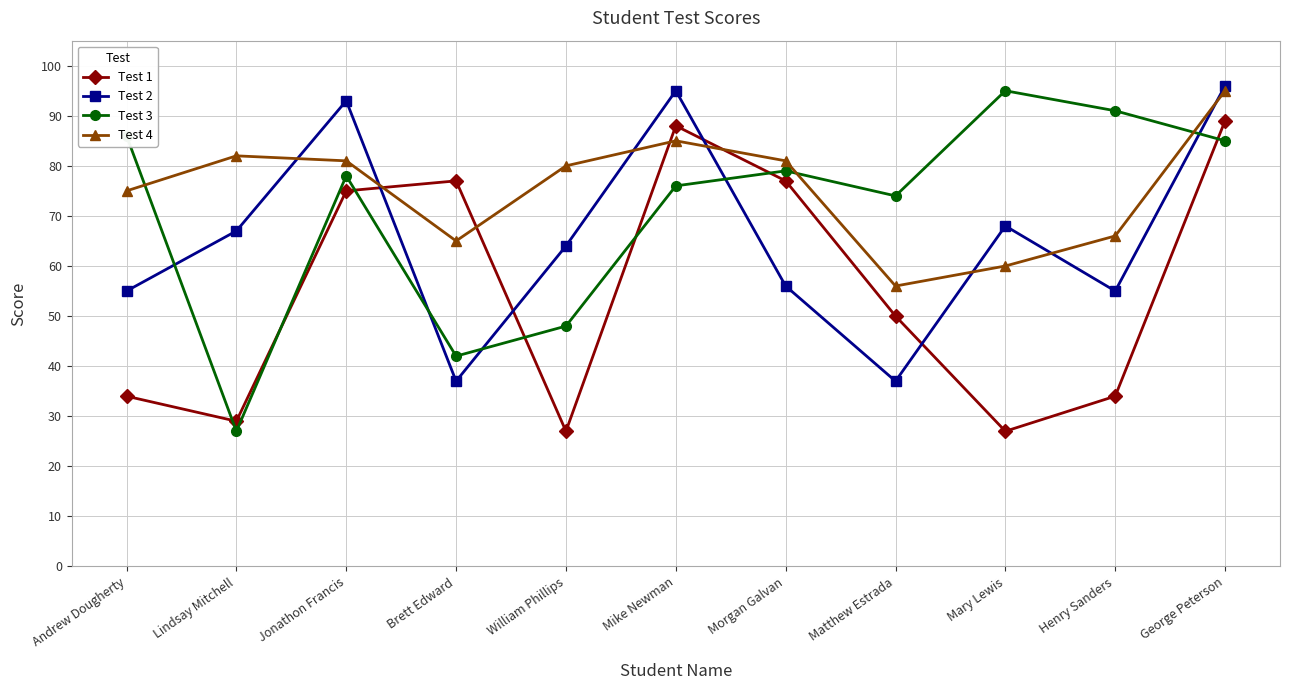

What is the label of the 9th point from the left?

Mary Lewis